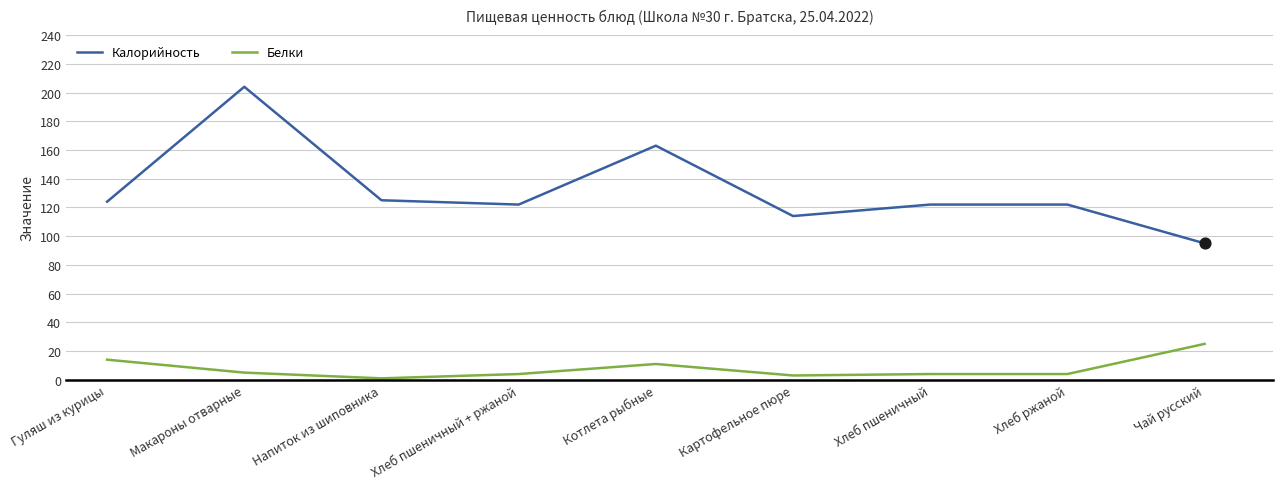

At how many categories does at least one series exceed 12?

9